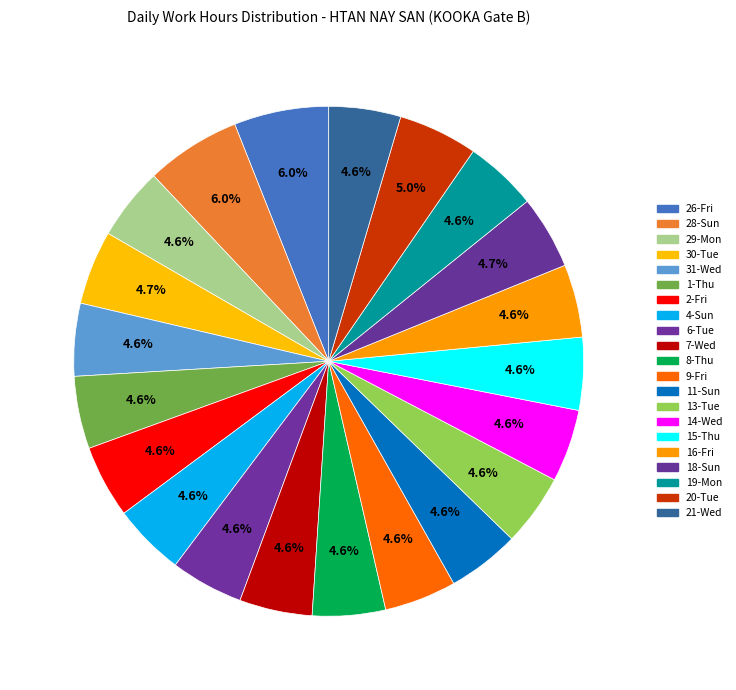

How many segments does this pie chart have?

21